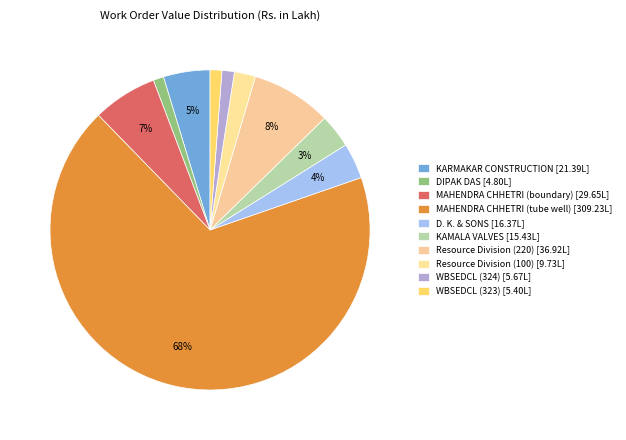

Count the number of slices in the pie.

10